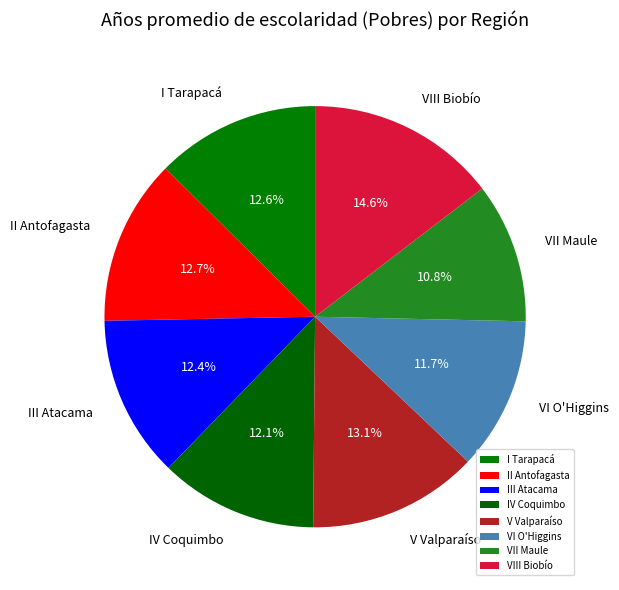

True or false: I Tarapacá accounts for 5% of the total.

False